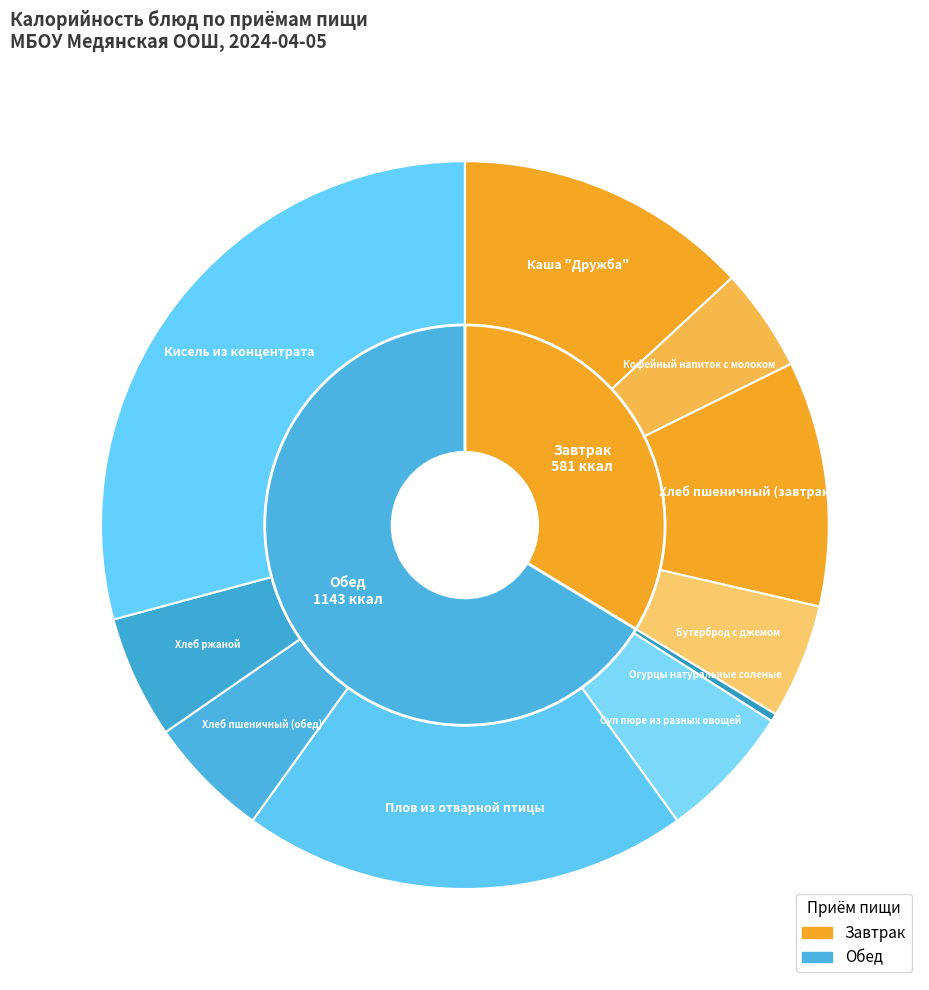

Which category has the smallest portion of the pie?

Огурцы натуральные соленые